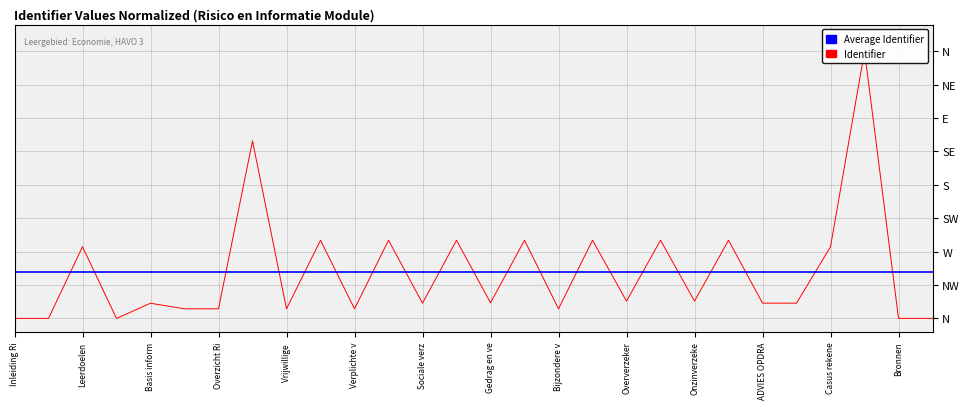

Which label corresponds to the largest value in the chart?

OEFENMATERIAAL voor de TOETS